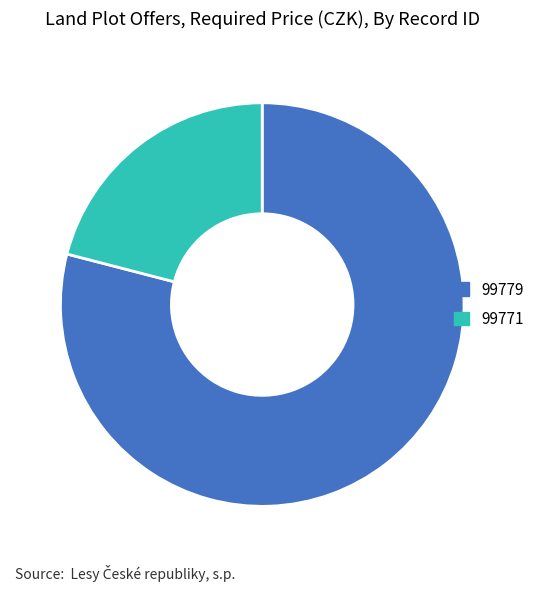

Do 99779 and 99771 together represent more than half of the pie?

Yes